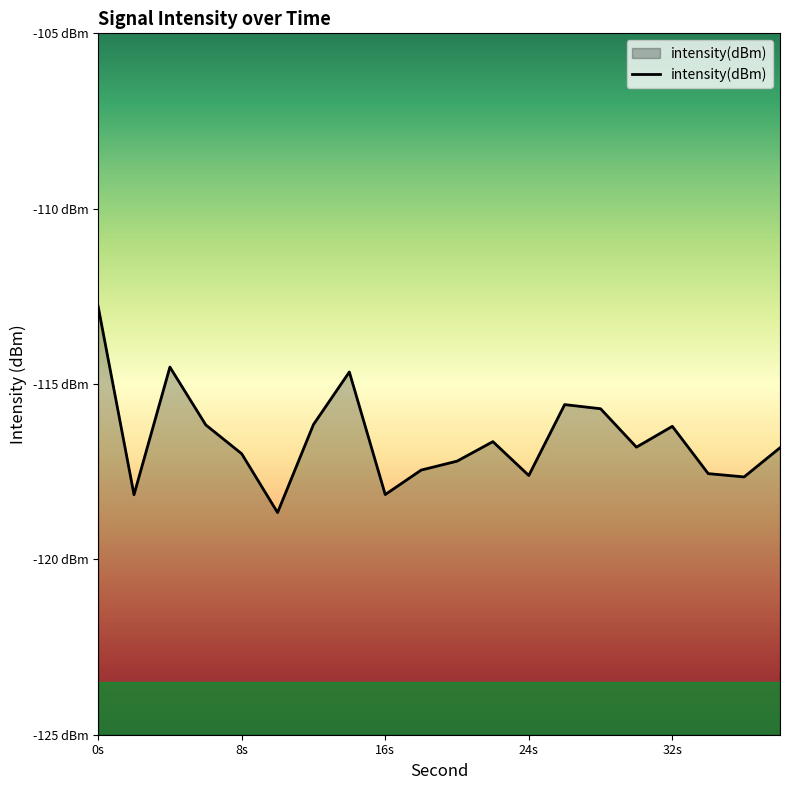

The value at 34 is -59.7. True or false?

False